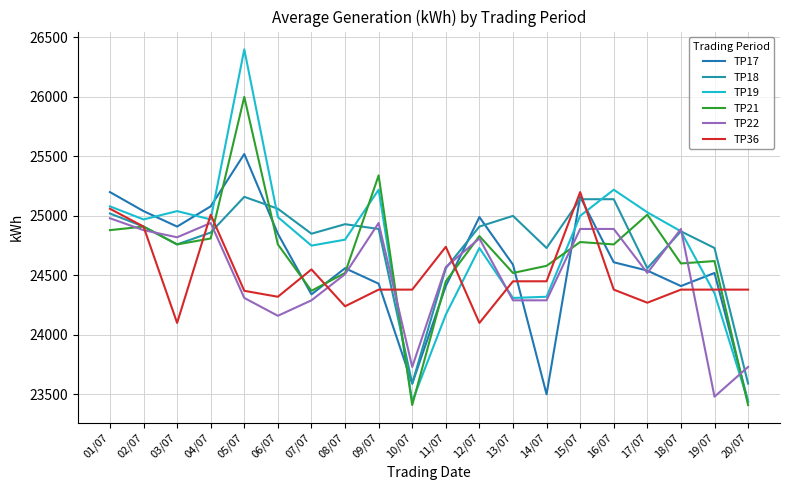

True or false: TP22 and TP21 intersect in this chart.

True